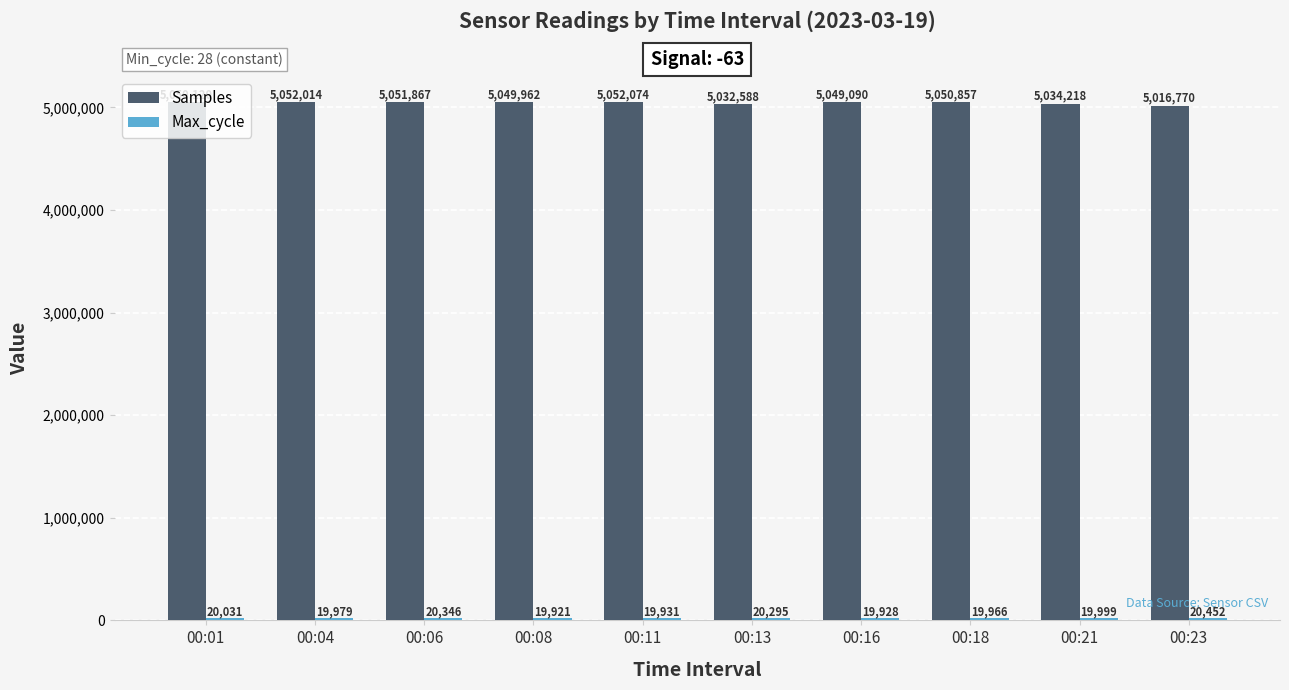

The value of Samples at 00:11 is 9058600. True or false?

False